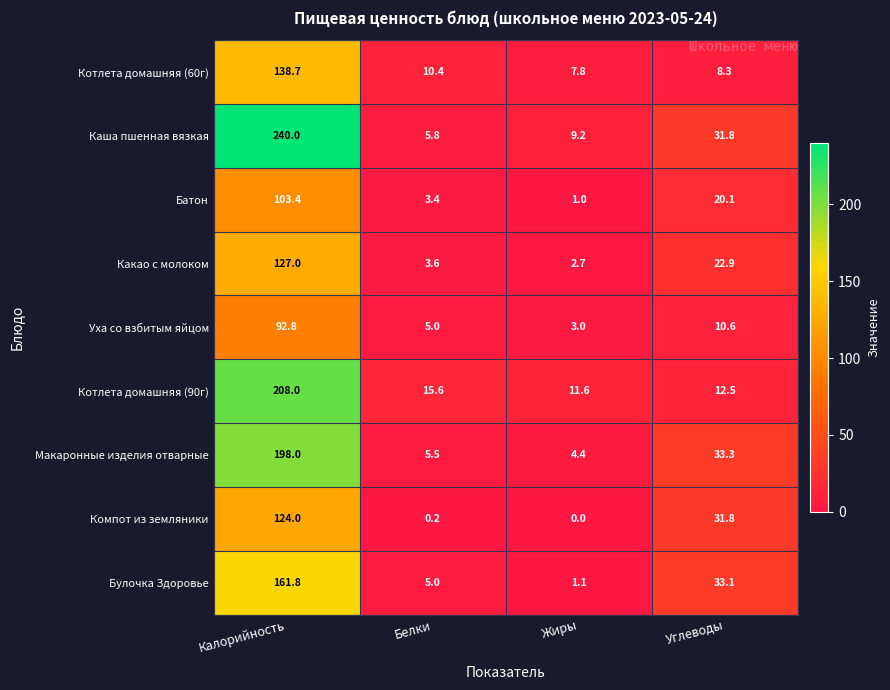

Which series has the largest total across all categories?

Каша пшенная вязкая